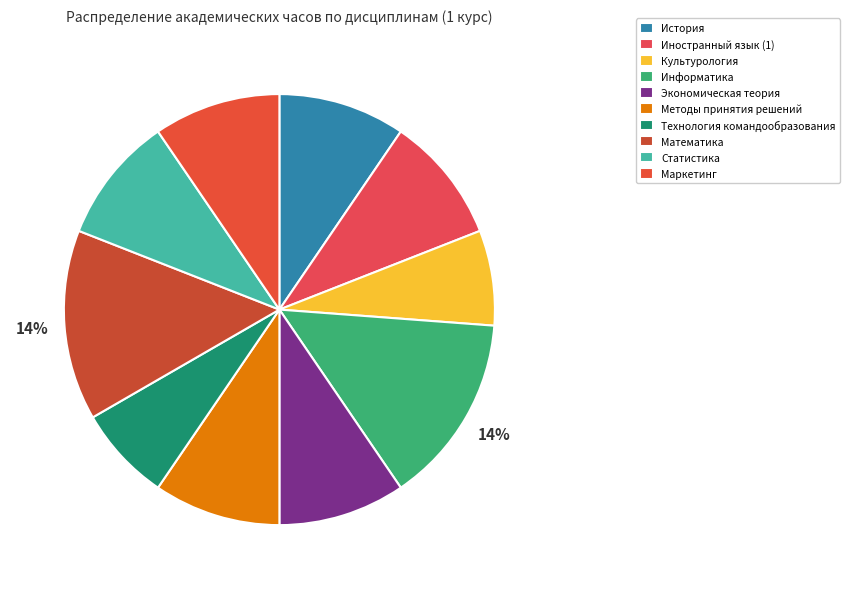

Count the number of slices in the pie.

10